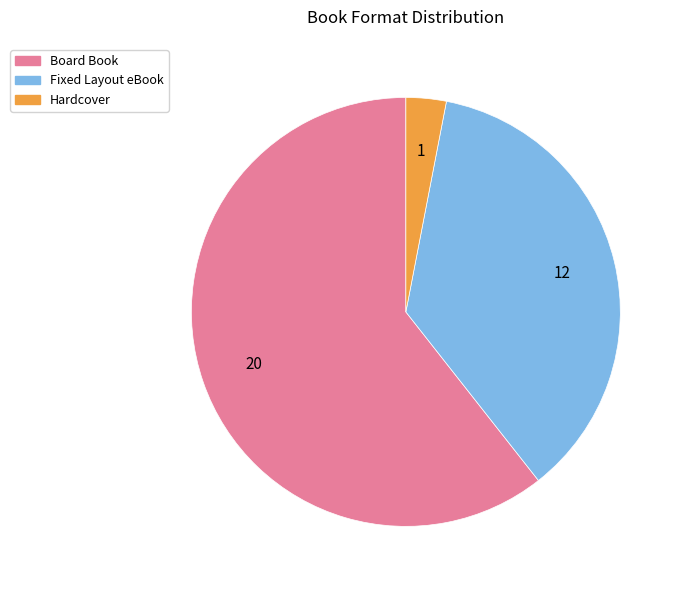

Rank the categories by value from highest to lowest.

Board Book, Fixed Layout eBook, Hardcover